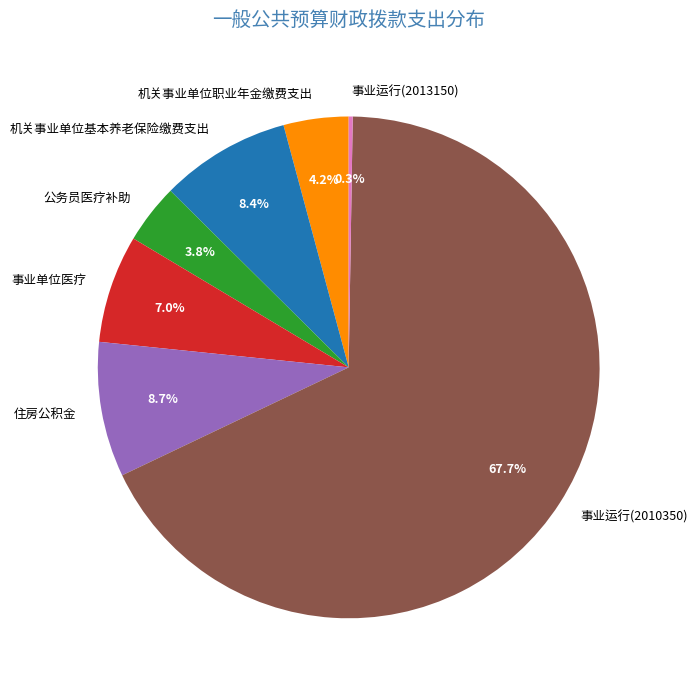

Do 机关事业单位基本养老保险缴费支出 and 公务员医疗补助 together represent more than half of the pie?

No